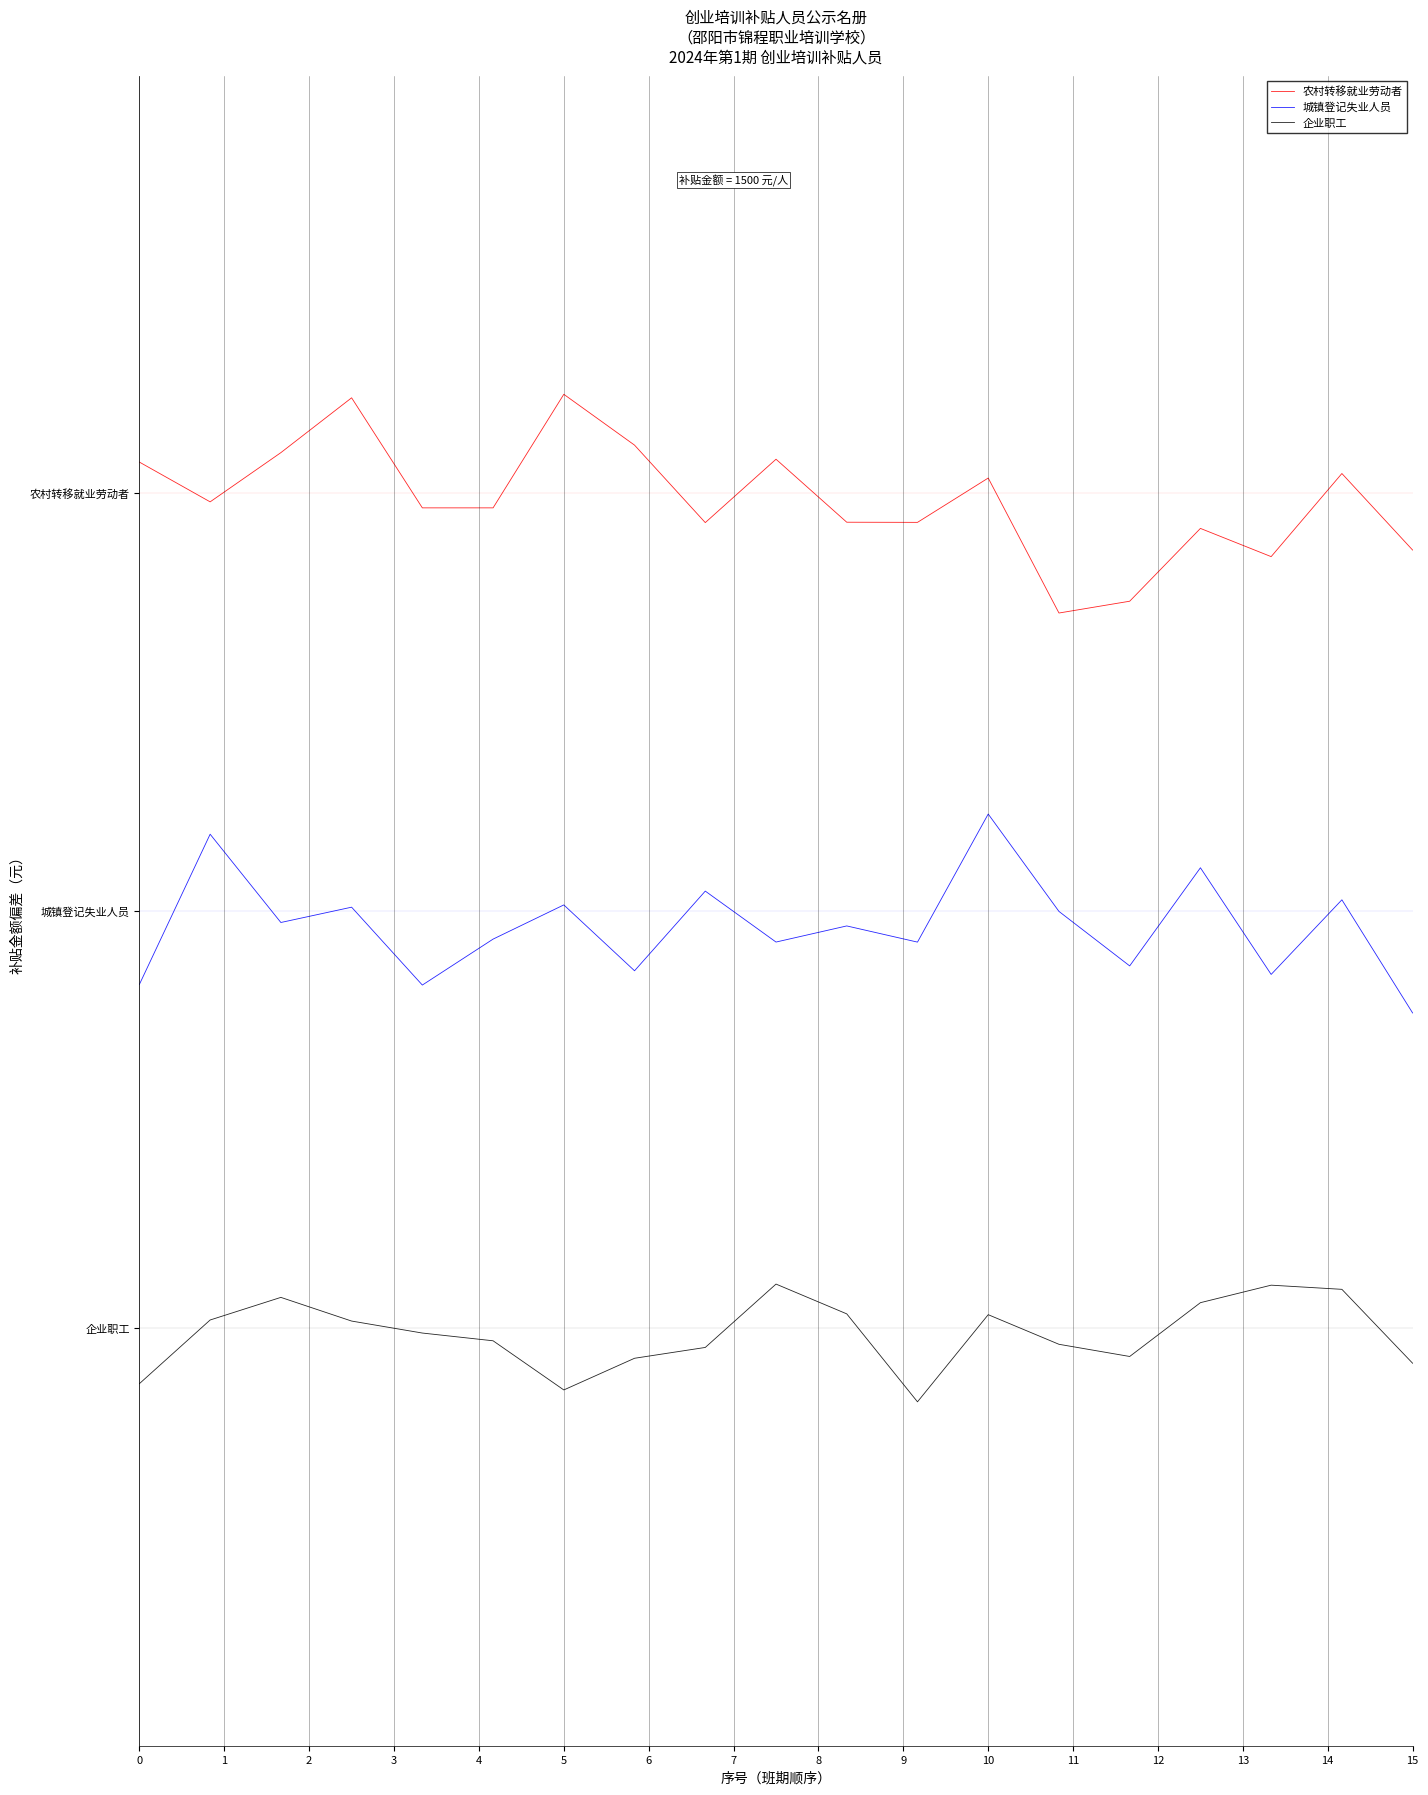

What is the greatest value displayed?

47.4